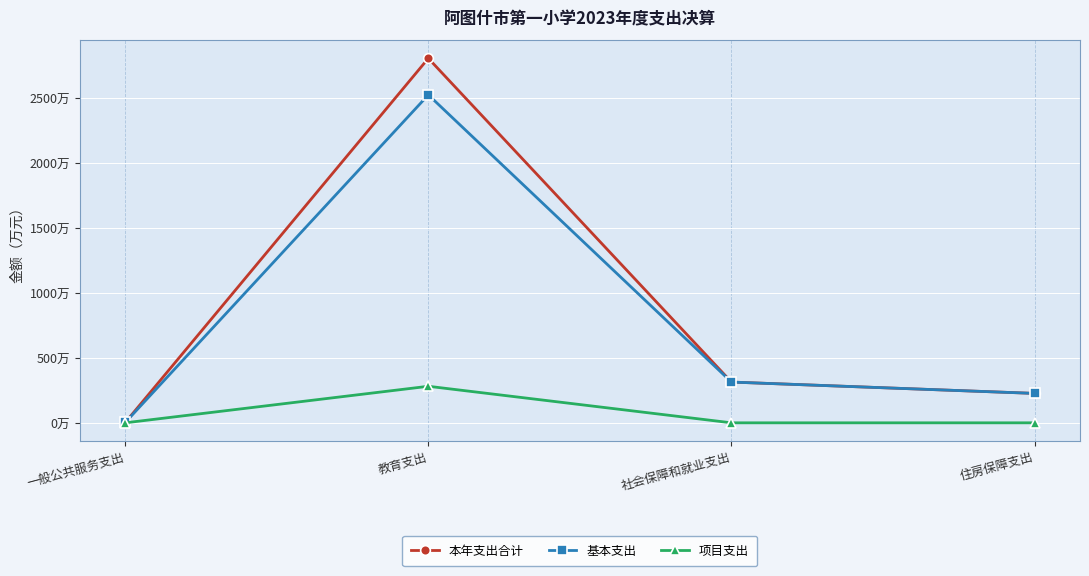

What are all the series names shown in the legend?

本年支出合计, 基本支出, 项目支出